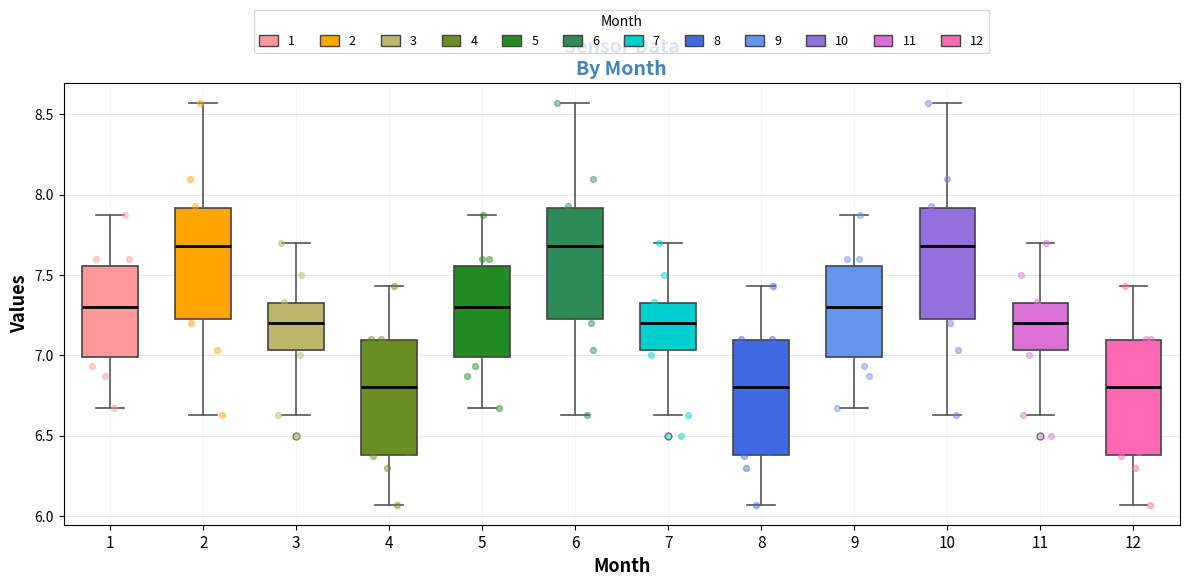

Where does the upper whisker of the box at x = 8 end on the y-axis? The values are not printed on the chart, so give them approximately, as read against the axis.

7.45